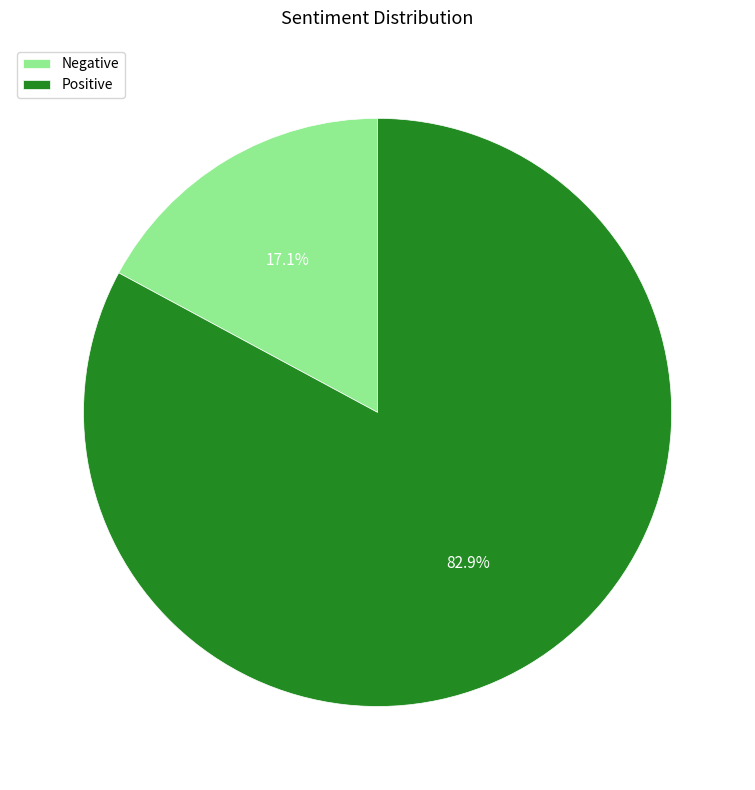

True or false: Positive accounts for 83% of the total.

True